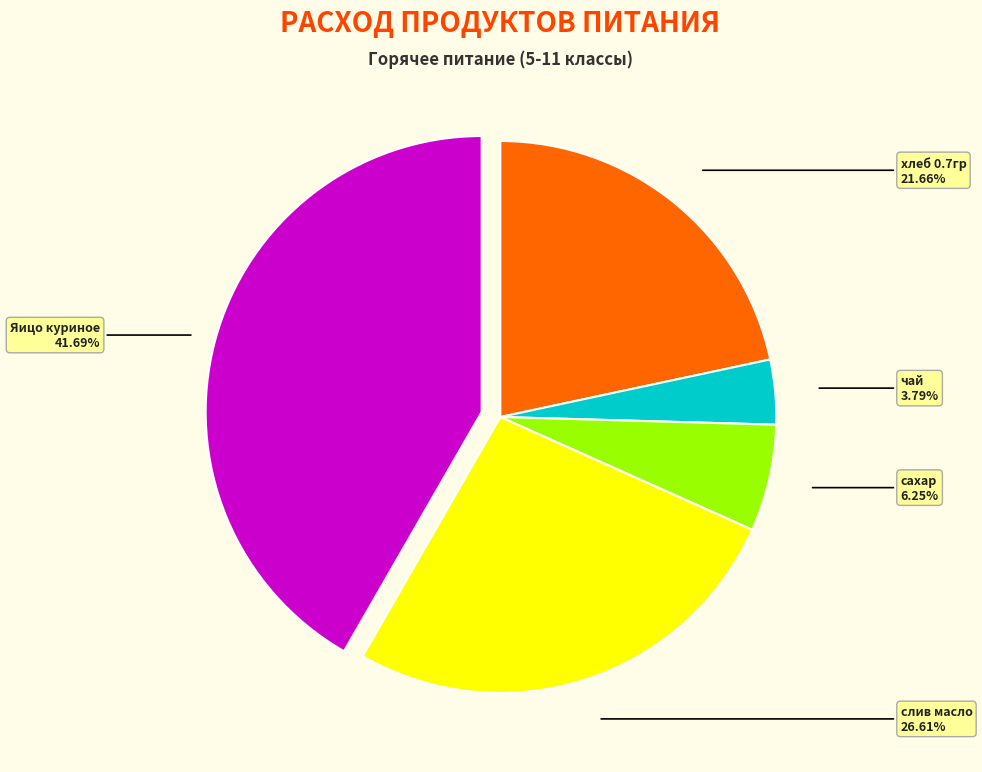

Is there a majority slice in this chart?

No